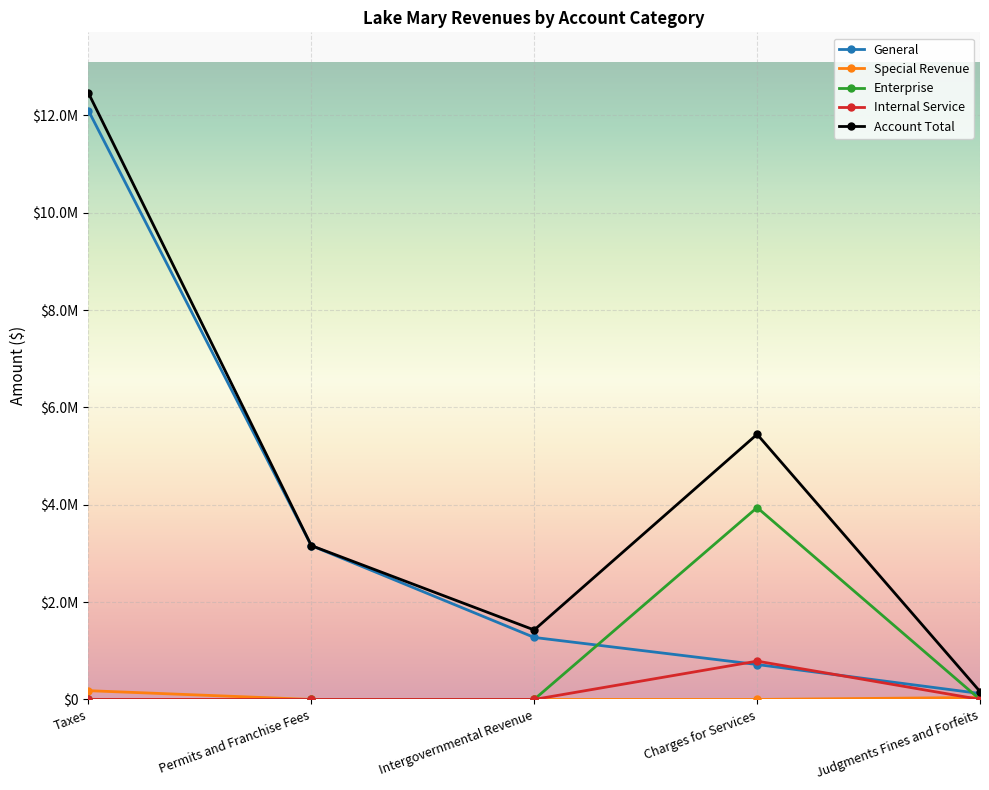

Reading right to left, transcribe all the data shown in this chart.

General: 122259	717801	1274013	3161254	12100792
Special Revenue: 40711	0	0	0	180306
Enterprise: 0	3943093	0	0	0
Internal Service: 0	787434	0	0	0
Account Total: 162970	5448328	1427482	3161254	12461404